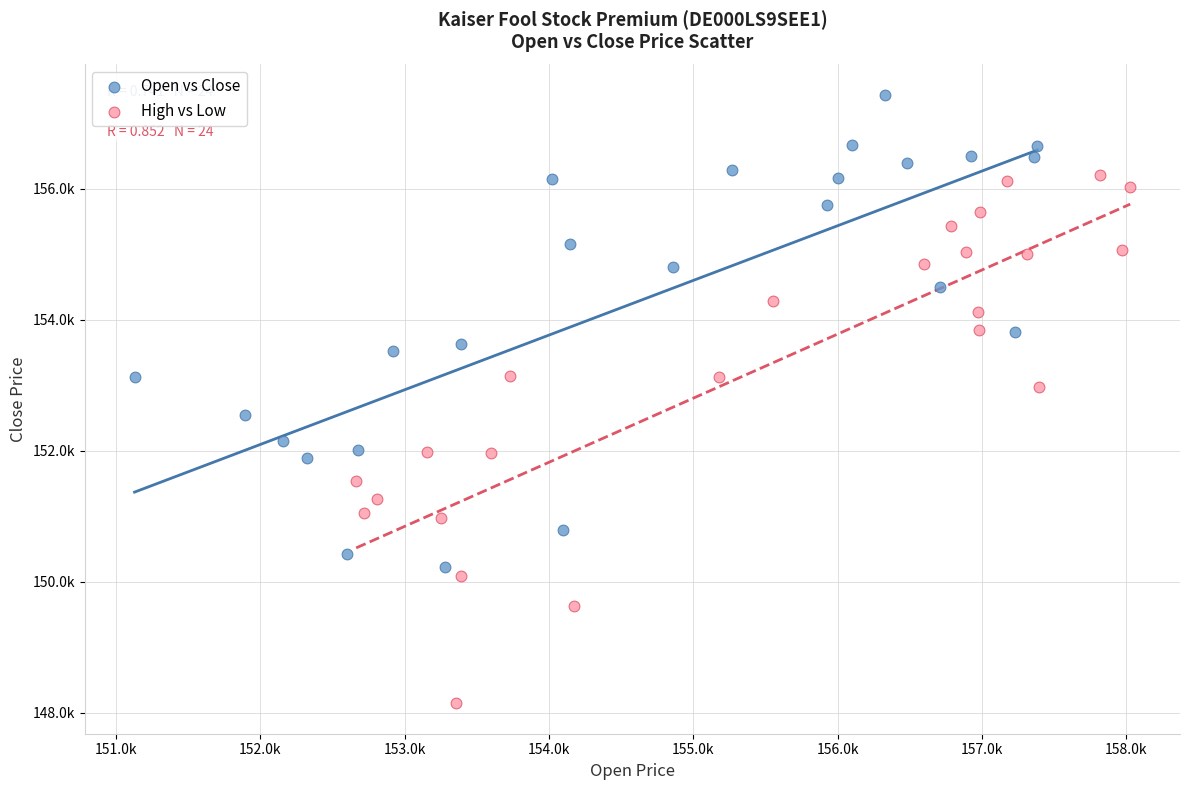

Which series contains the lowest Y value?

High vs Low